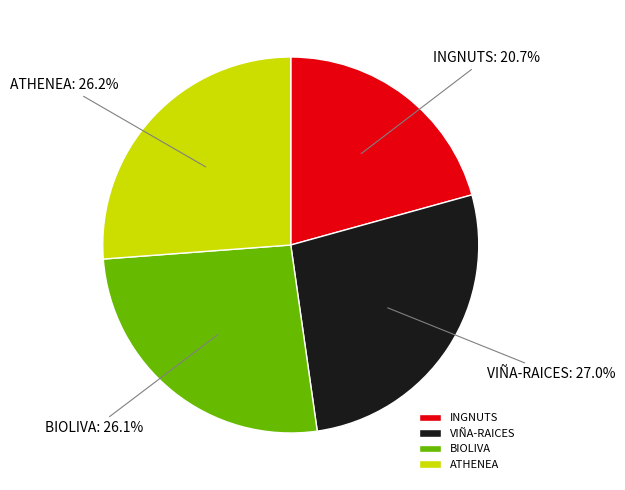

Between VIÑA-RAICES and ATHENEA, which is larger?

VIÑA-RAICES